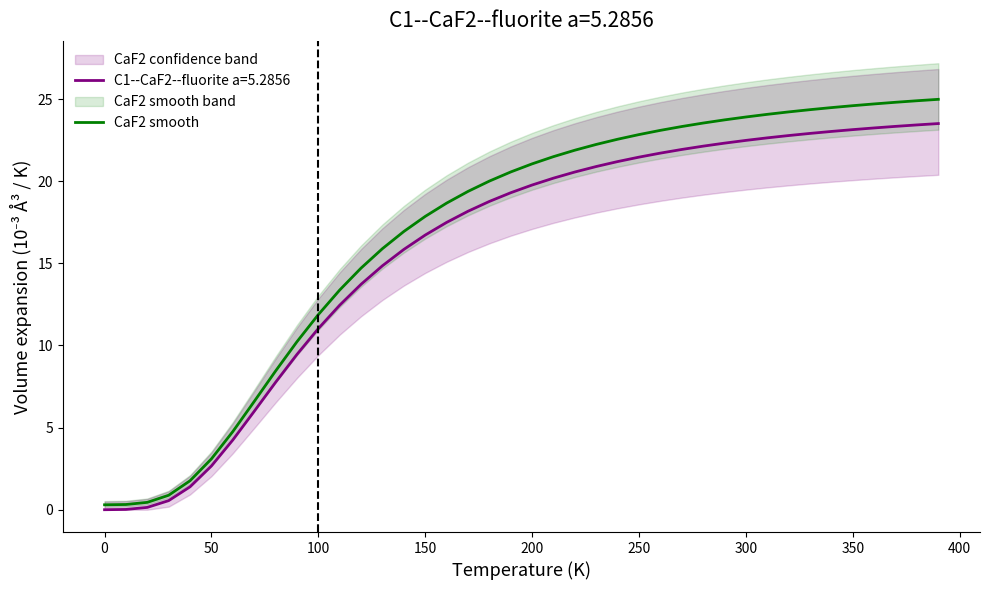

Is it true that C1--CaF2--fluorite a=5.2856 equals 16.7 at 150?

True